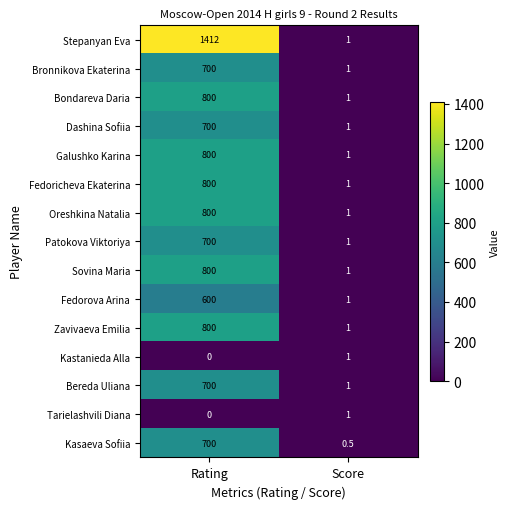

Rank the categories by Galushko Karina value from highest to lowest.

Rating, Score